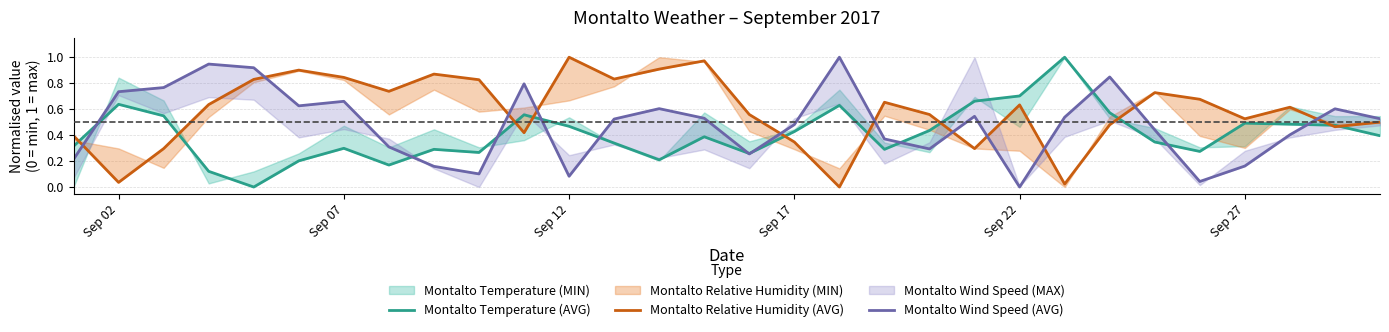

Which series has the largest range (max minus min)?

Montalto Temperature (AVG)